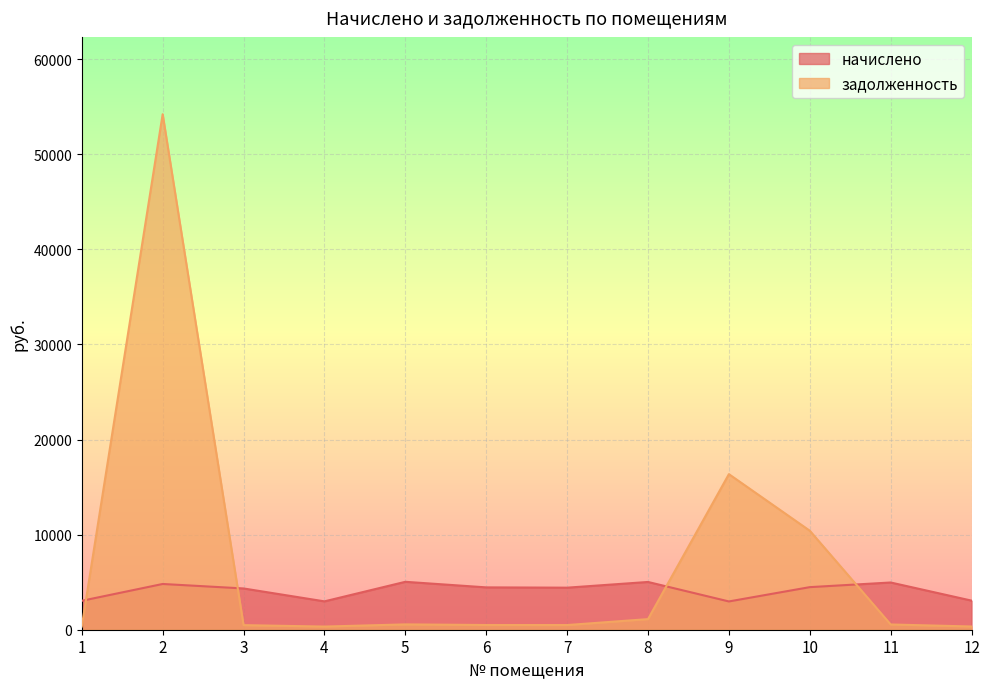

How many interior local peaks does the задолженность series have?

3